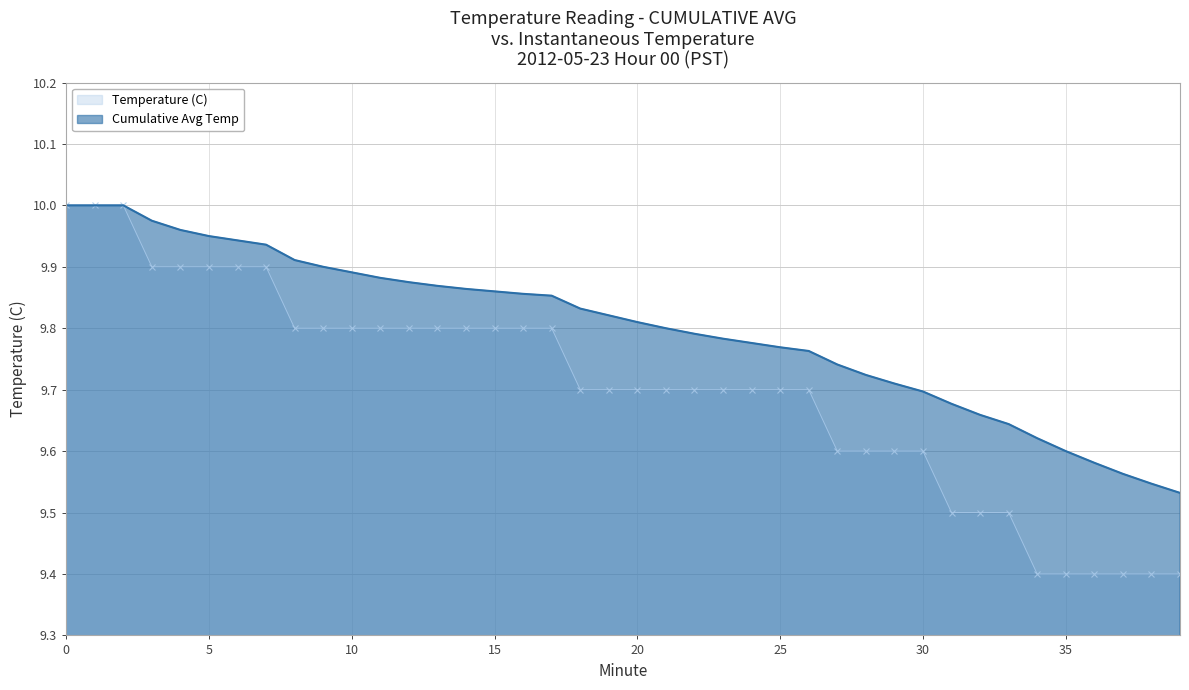

Which series has the largest total across all categories?

Cumulative Avg Temp